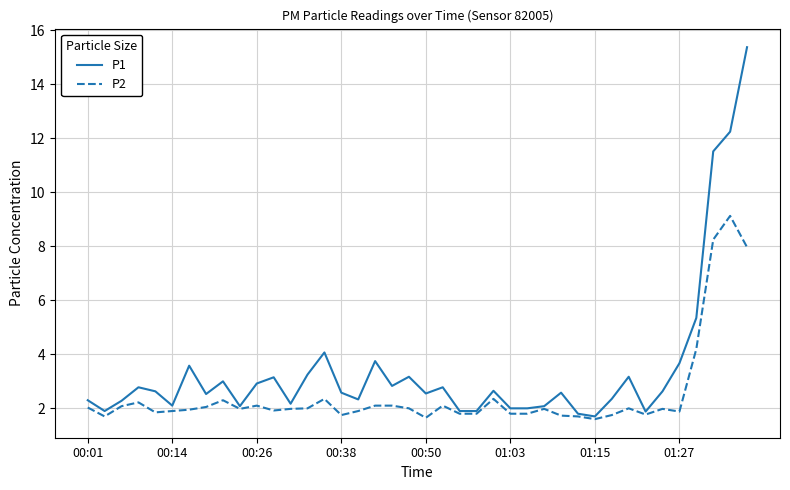

Is this an area chart (filled region under the line)?

No